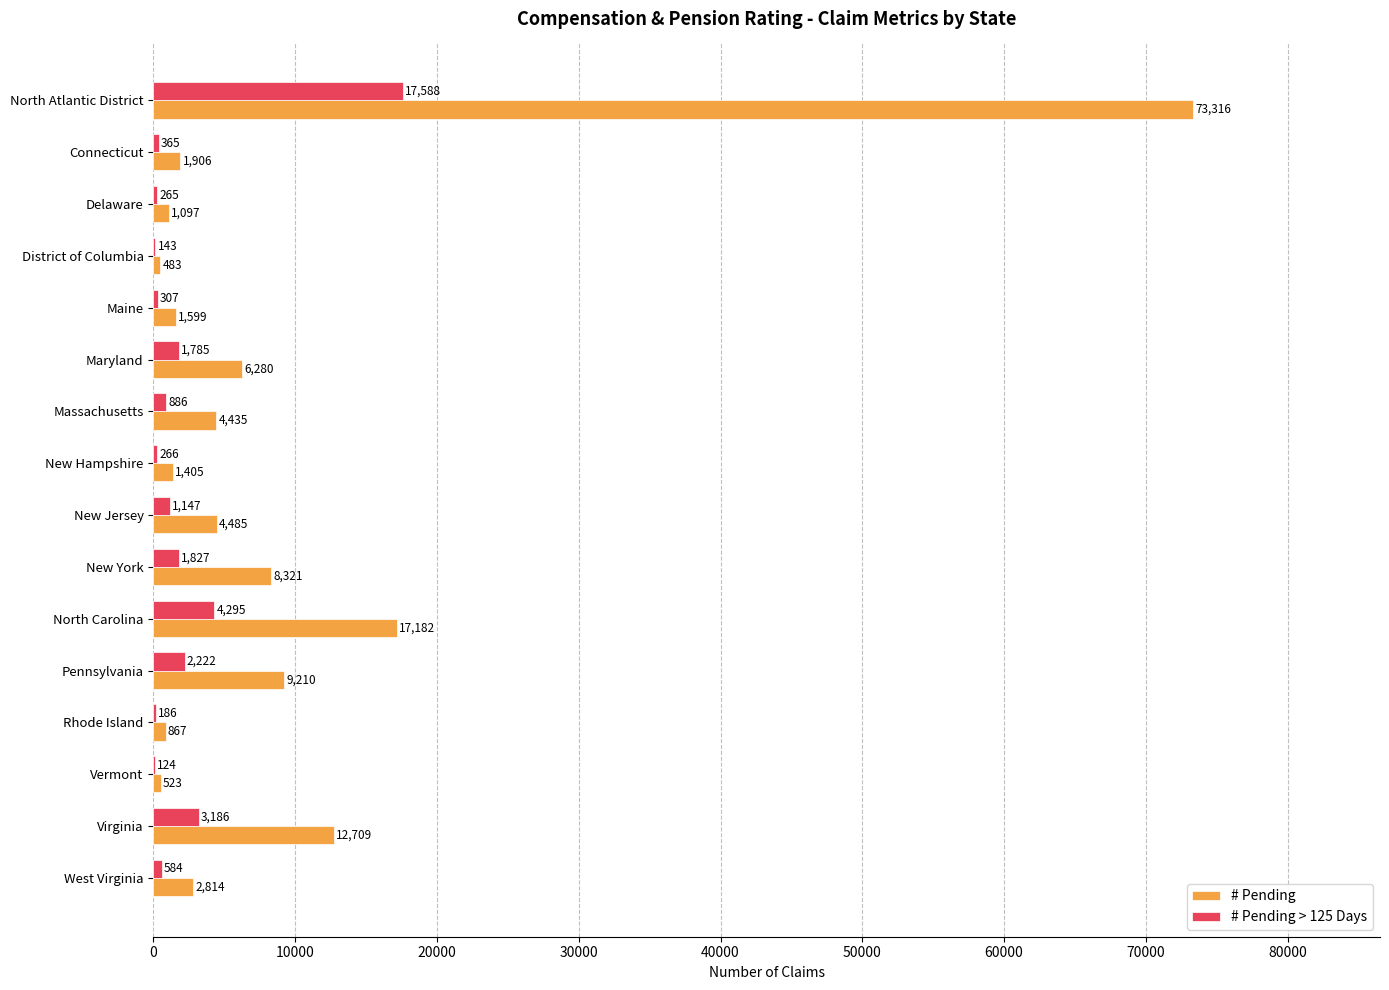

Is the value of # Pending at New Hampshire greater than the value of # Pending > 125 Days at Massachusetts?

Yes